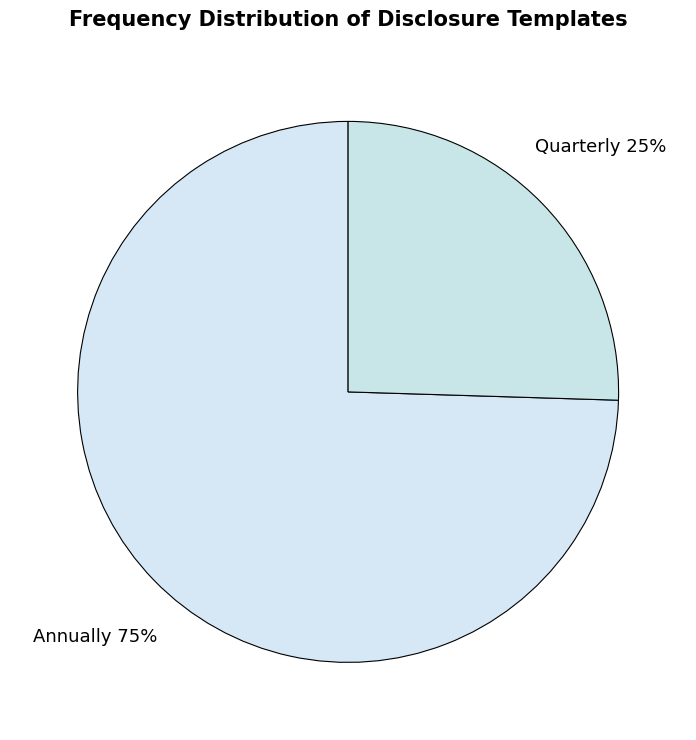

Count the number of slices in the pie.

2